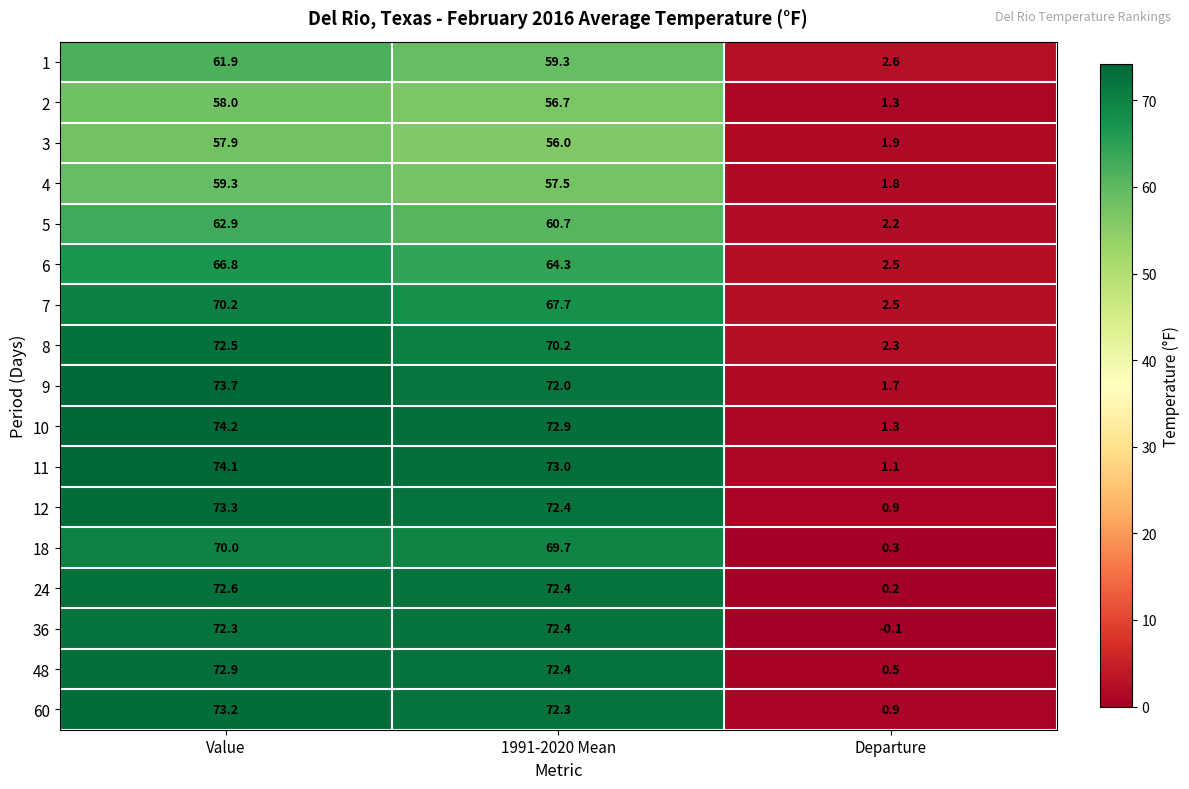

What is the total value across all series at Value?

1165.8